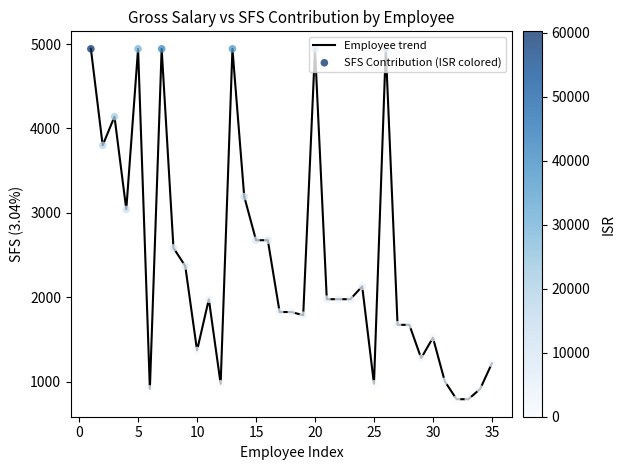

What is the smallest value displayed?

790.4